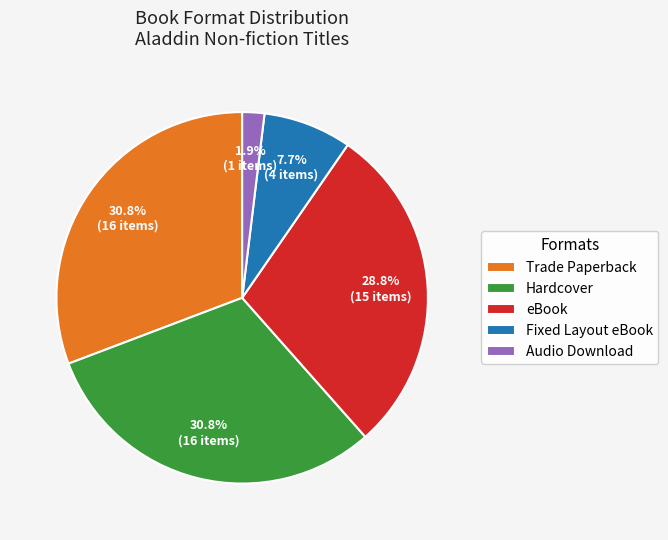

To the nearest percent, what is the average slice percentage?

20%